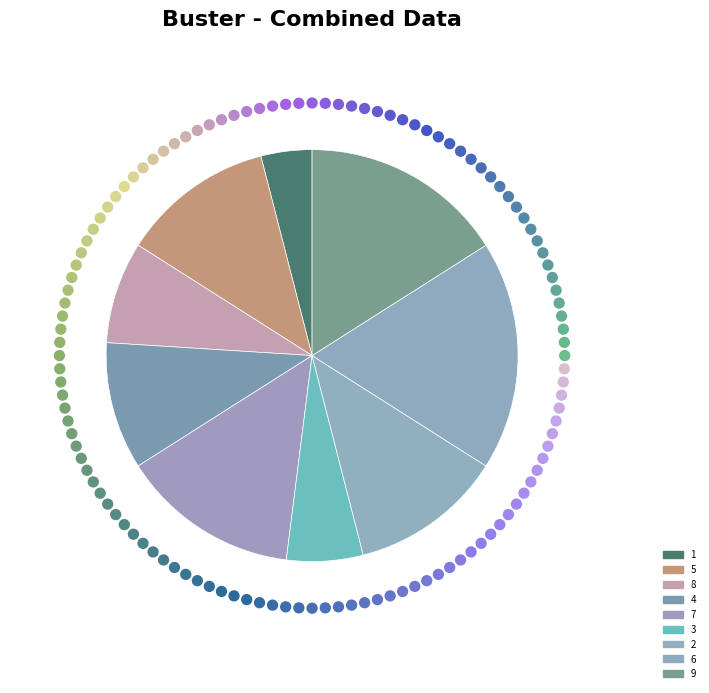

How many segments does this pie chart have?

9